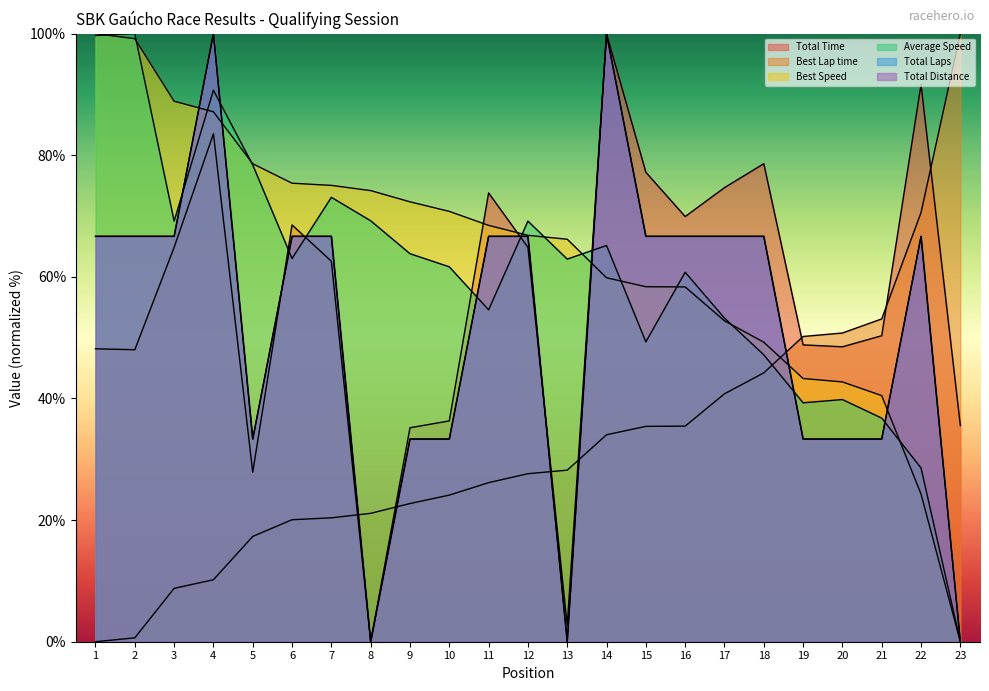

True or false: Total Laps has more than 1 interior local peaks.

True